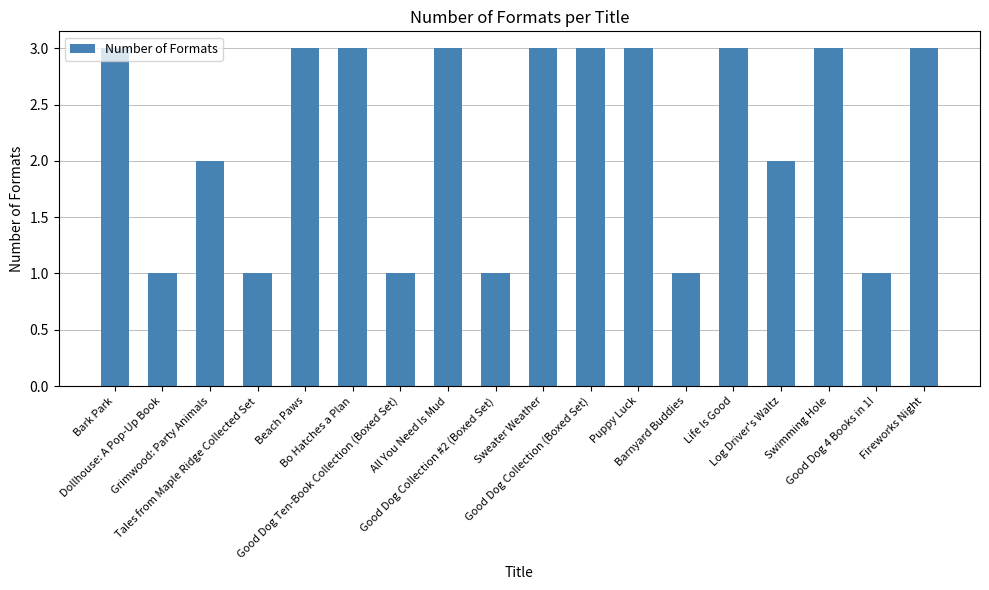

The chart shows a value of 3 at Puppy Luck. True or false?

True